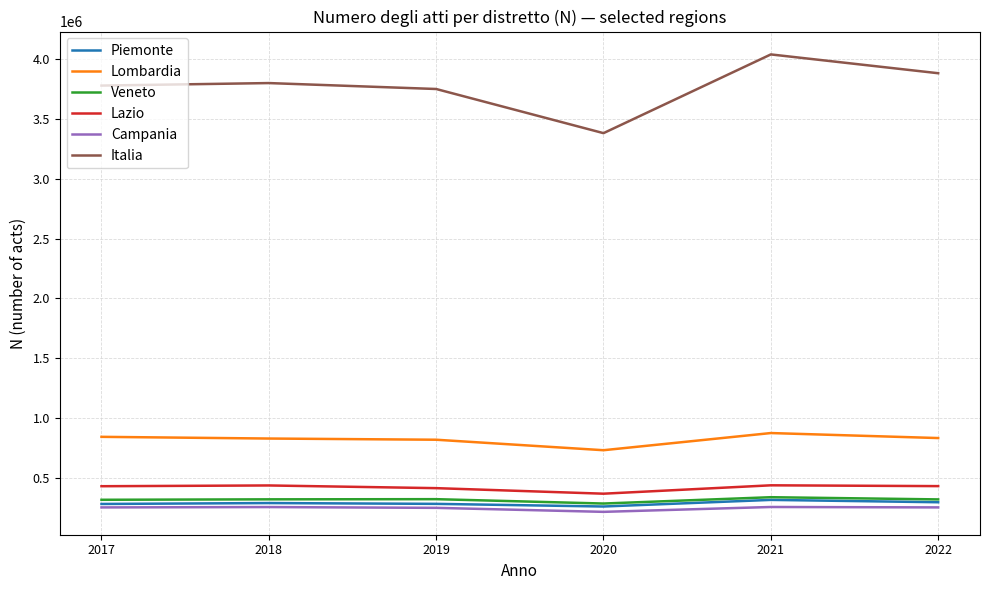

True or false: Campania and Veneto intersect in this chart.

False